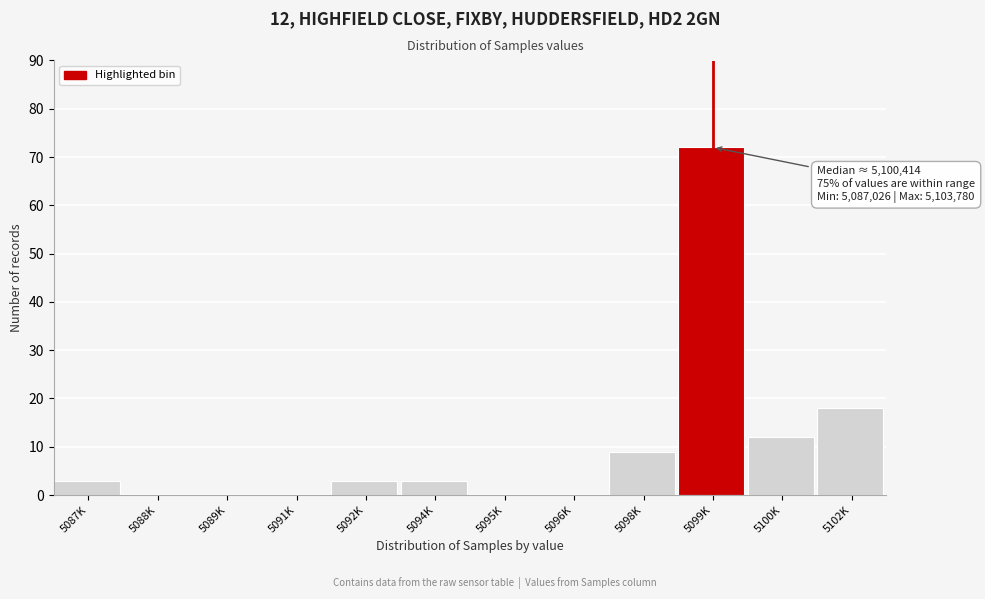

Reading left to right, transcribe all the data shown in this chart.

5087K=3	5088K=0	5089K=0	5091K=0	5092K=3	5094K=3	5095K=0	5096K=0	5098K=9	5099K=72	5100K=12	5102K=18